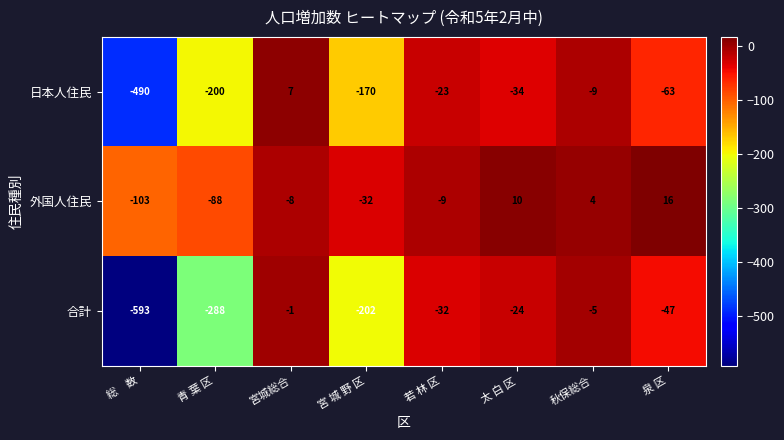

What value does the 外国人住民 series have at 泉 区, to the nearest 5?

15